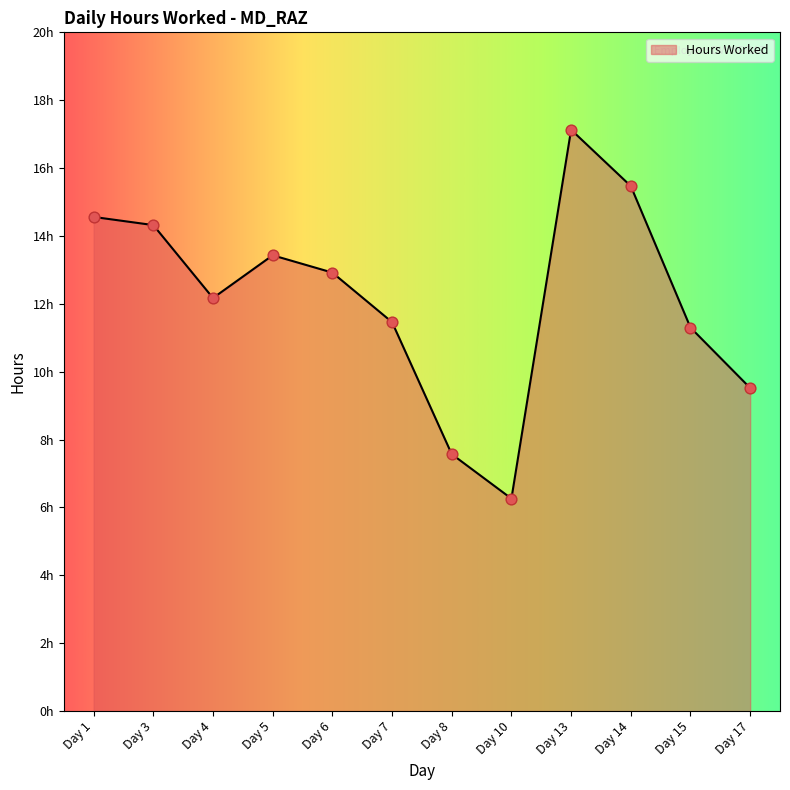

Approximately how many times larger is the value at Day 6 compared to Day 17?

1.4